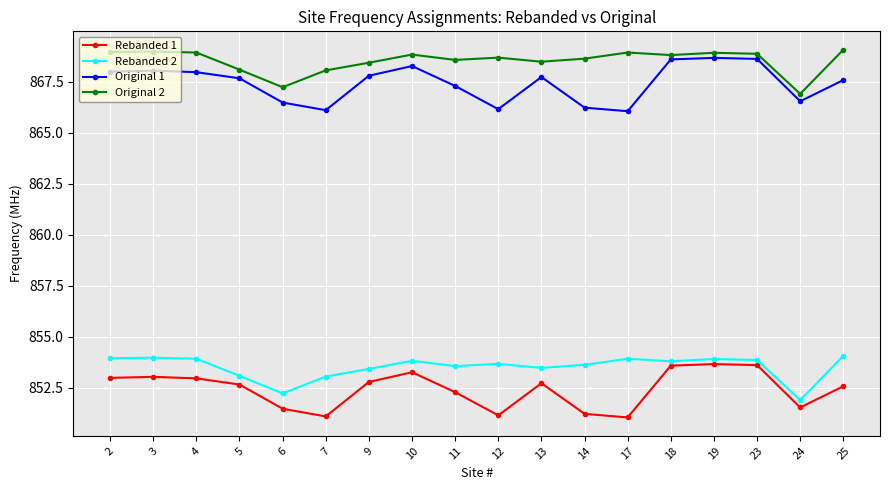

Where does the Rebanded 2 series first go above 853?

2